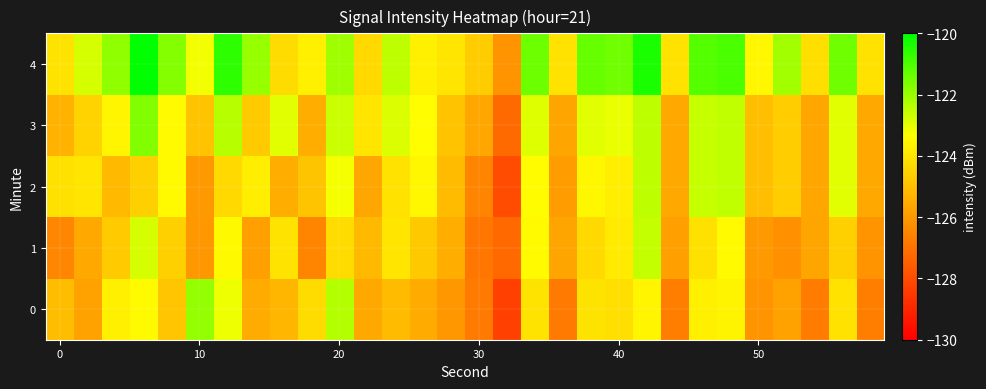

Reading left to right, what are all the values shown in this chart?

0: -125.1	-125.8	-123.7	-123.5	-124.8	-121.9	-123.1	-125.5	-125.2	-124.2	-122.4	-125.6	-125.1	-125.5	-126.0	-126.8	-128.3	-124.0	-126.8	-124.0	-124.2	-123.6	-126.7	-123.7	-123.6	-126.1	-125.7	-126.8	-124.1	-126.7
1: -126.5	-125.6	-124.7	-122.8	-124.6	-126.0	-123.5	-125.8	-124.1	-126.5	-124.3	-125.1	-124.0	-124.8	-125.4	-126.9	-127.2	-123.5	-125.7	-124.3	-123.9	-122.6	-125.8	-124.1	-123.5	-126.0	-126.2	-125.7	-124.6	-126.1
2: -124.1	-124.0	-125.1	-124.6	-123.5	-126.0	-124.3	-123.8	-125.4	-124.9	-123.2	-125.7	-124.1	-123.5	-125.1	-126.5	-128.0	-123.4	-125.9	-123.5	-123.8	-122.5	-125.6	-122.6	-122.5	-125.0	-124.6	-125.6	-123.0	-125.6
3: -125.3	-124.5	-123.6	-121.7	-123.4	-124.9	-122.4	-124.7	-123.0	-125.4	-122.6	-124.0	-122.9	-123.4	-124.9	-125.7	-127.2	-122.9	-125.7	-122.9	-123.1	-122.5	-125.6	-122.6	-122.5	-125.0	-124.6	-125.6	-123.0	-125.6
4: -124.0	-122.8	-121.9	-120.0	-121.7	-123.2	-120.6	-122.0	-124.2	-123.7	-122.1	-124.3	-122.5	-123.7	-124.0	-124.7	-126.1	-121.4	-124.1	-121.3	-121.5	-120.4	-124.1	-121.1	-121.0	-123.5	-122.1	-124.1	-121.5	-124.1